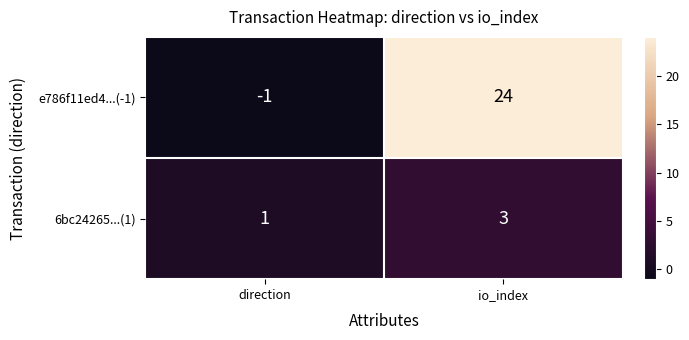

At which category is the sum across all series the highest?

io_index